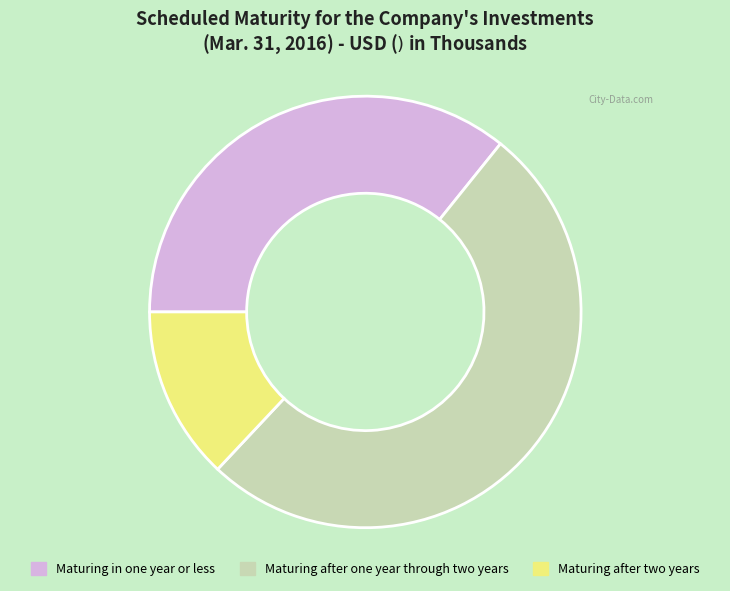

Is there a majority slice in this chart?

Yes